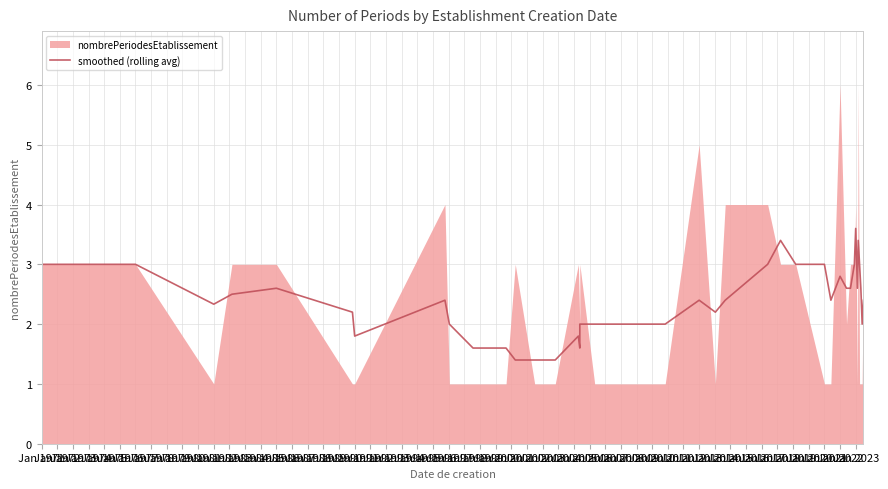

What is the change in value from Jan 1980 to Jan 2000?

+1.2